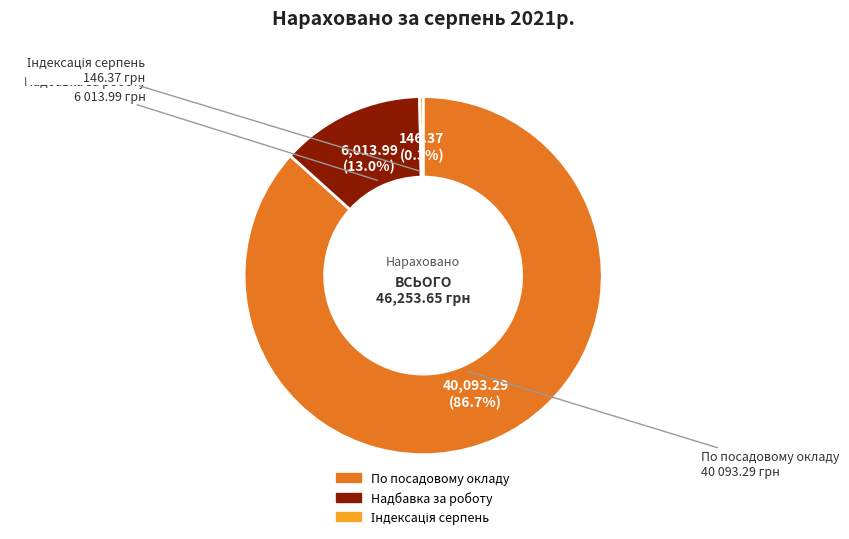

Approximately how many times larger is the value at По посадовому окладу compared to Надбавка за роботу?

6.7